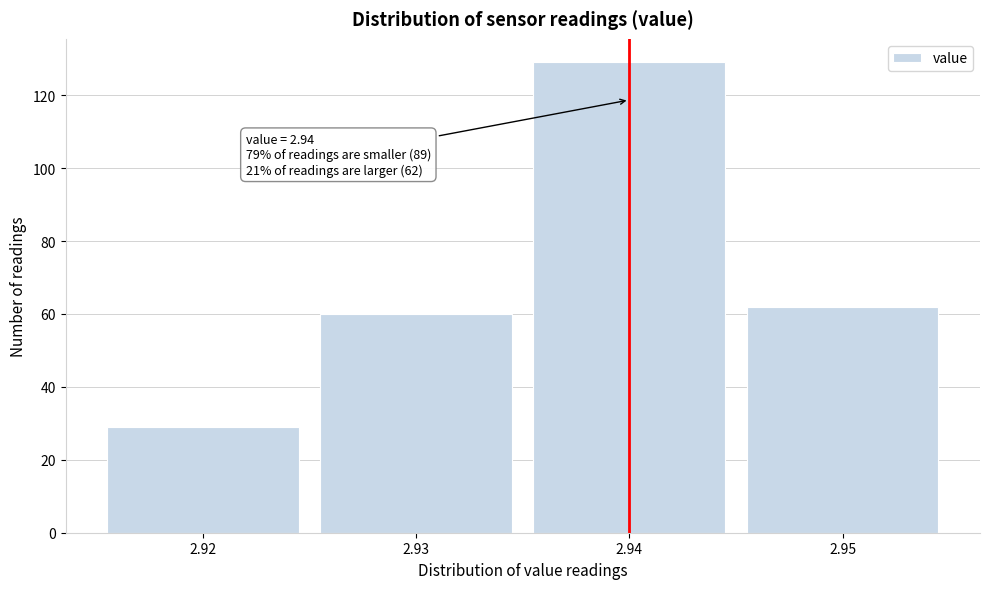

Over which range of the x-axis is the bar tallest?

2.935 to 2.945